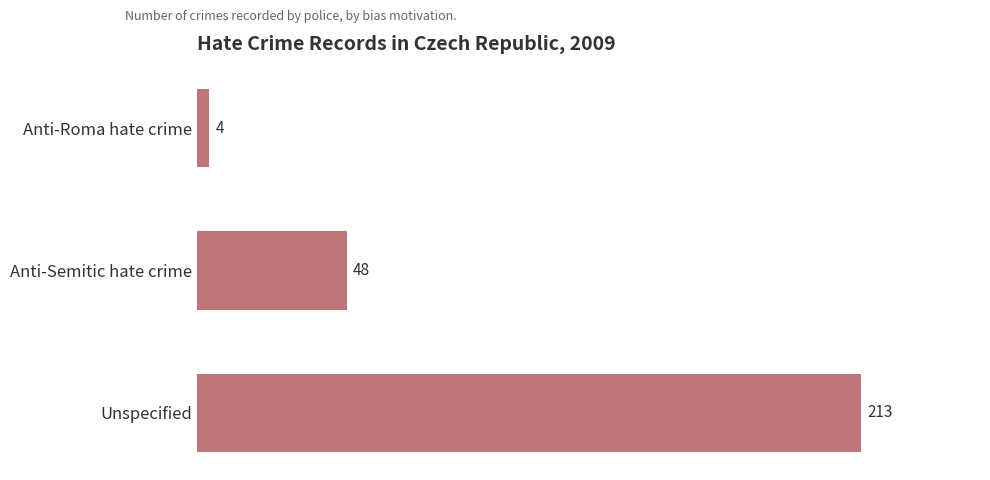

What is the sum of all values?

265